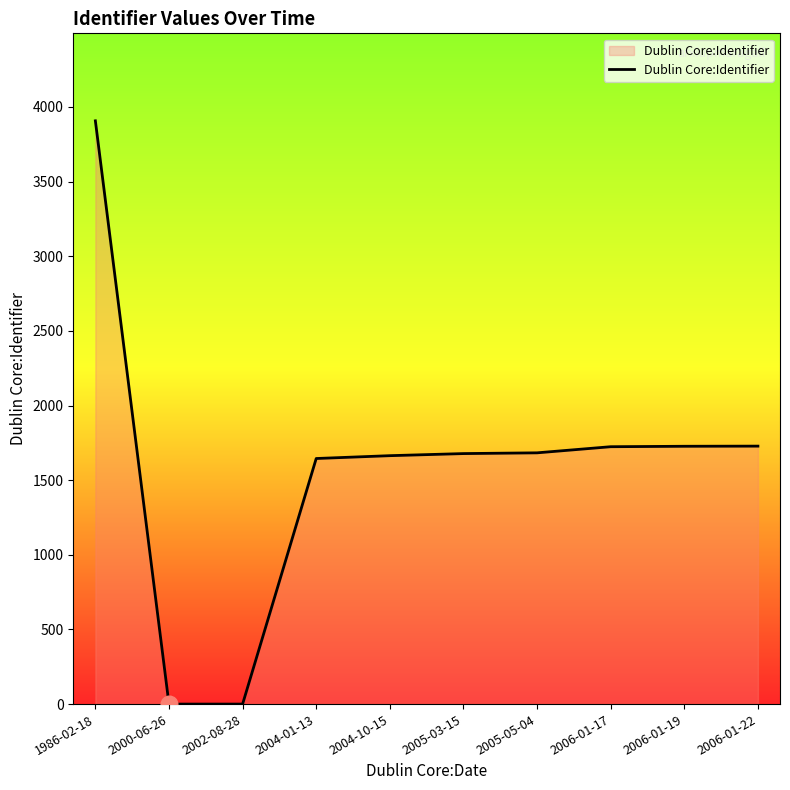

Read the value at 1986-02-18, to the nearest 50.

3900